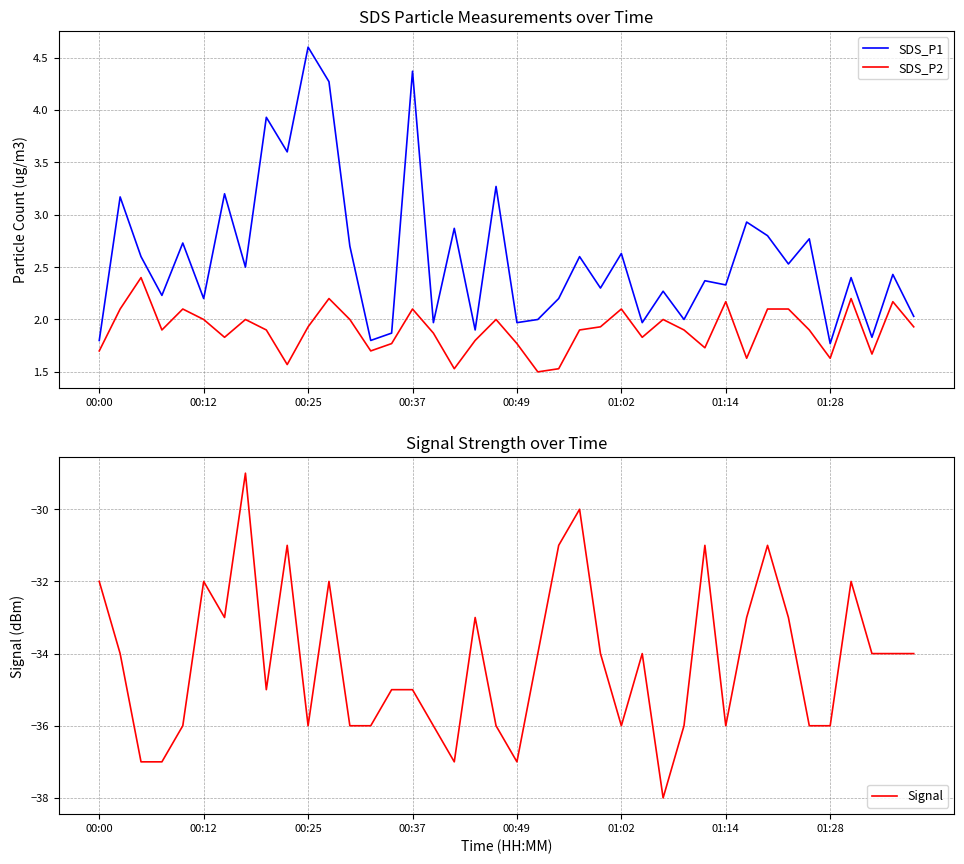

True or false: Signal and SDS_P2 intersect in this chart.

False